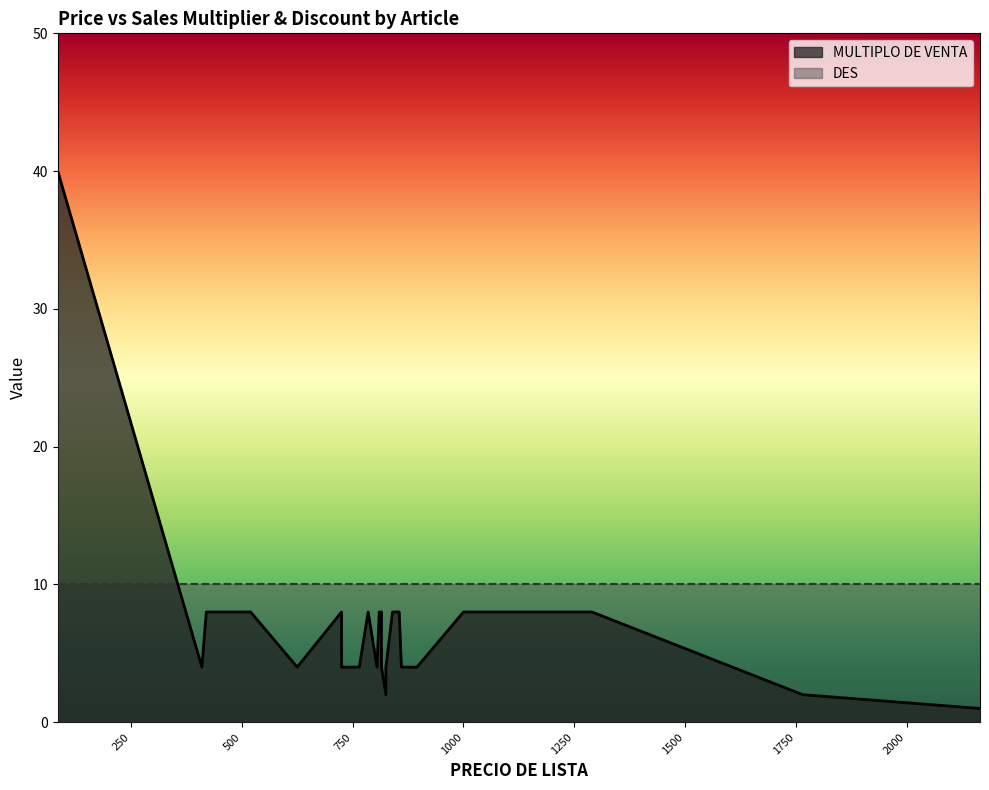

The value of MULTIPLO DE VENTA at 860 is 4. True or false?

True